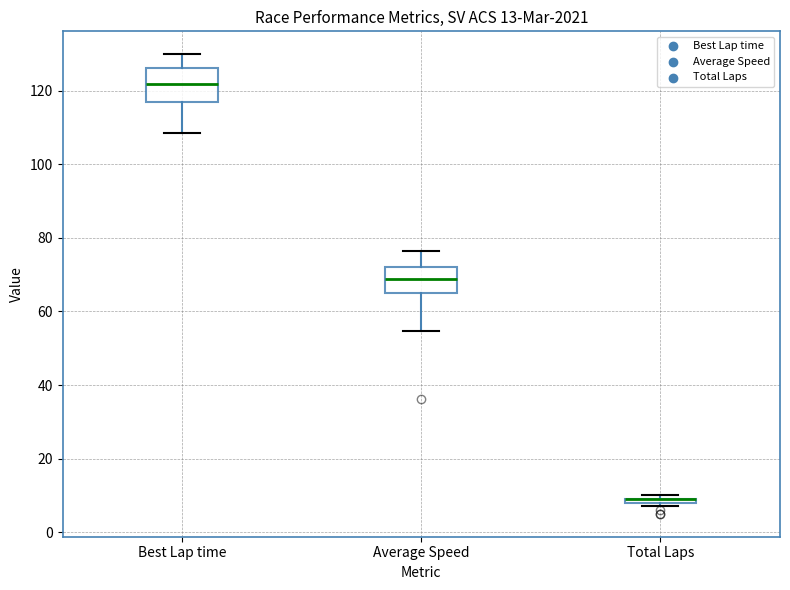

Comparing the boxes themselves (not the whiskers), which one is the tallest?

Best Lap time